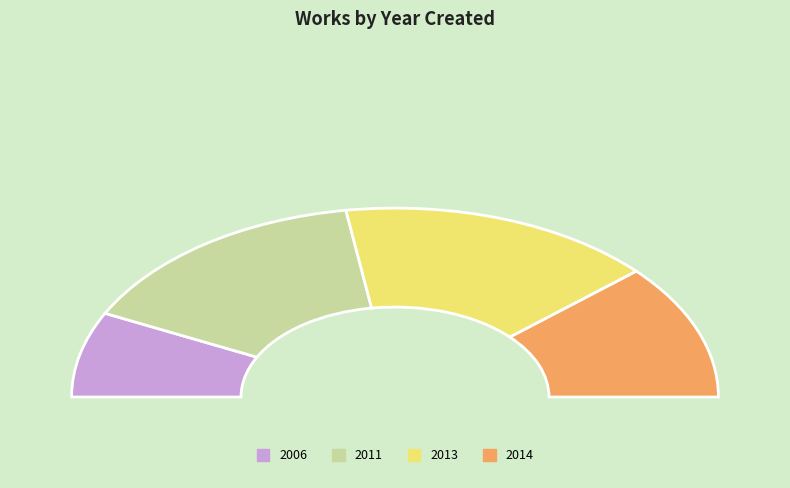

Is 2011 the majority of the pie?

No